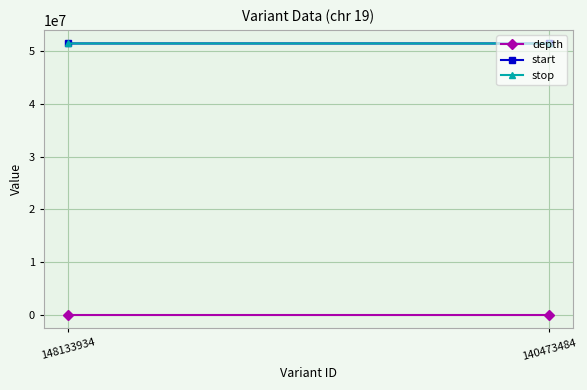

What is the sum of all depth values?

27